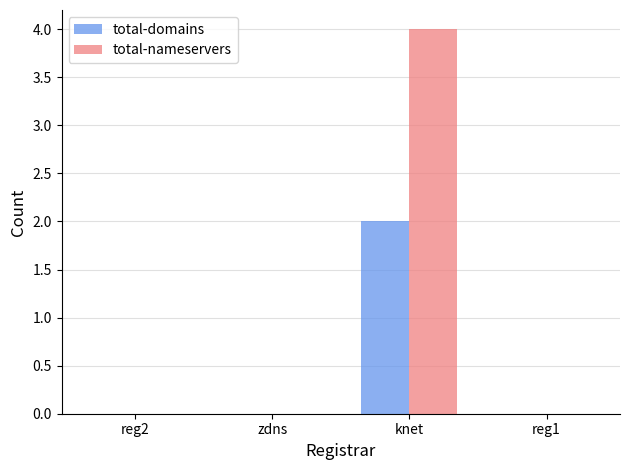

How many distinct data groups are displayed?

2